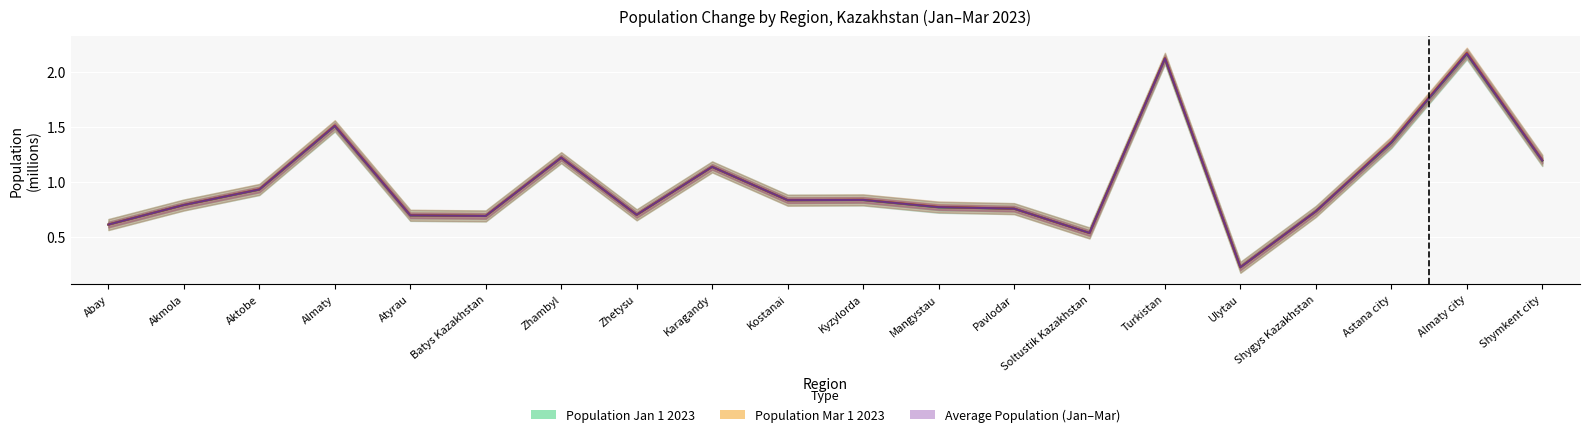

What is the difference between the second highest and minimum values in the Population Jan 1 2023 series?

1.9